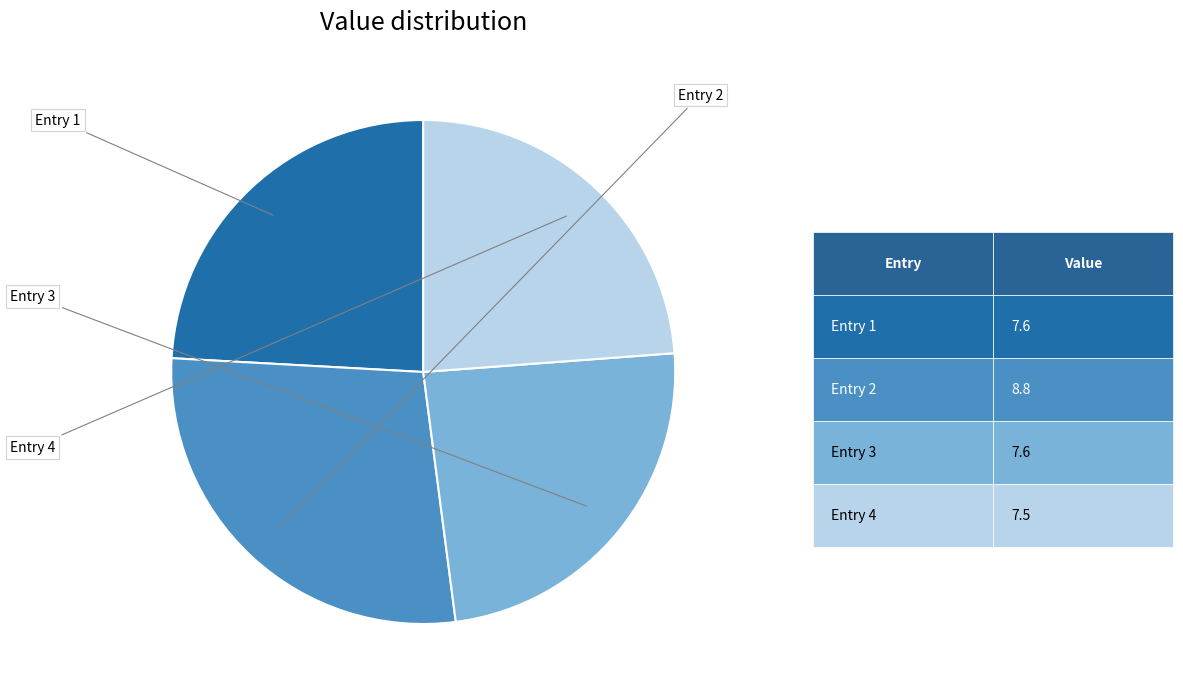

Is there any slice that represents more than half of the pie?

No